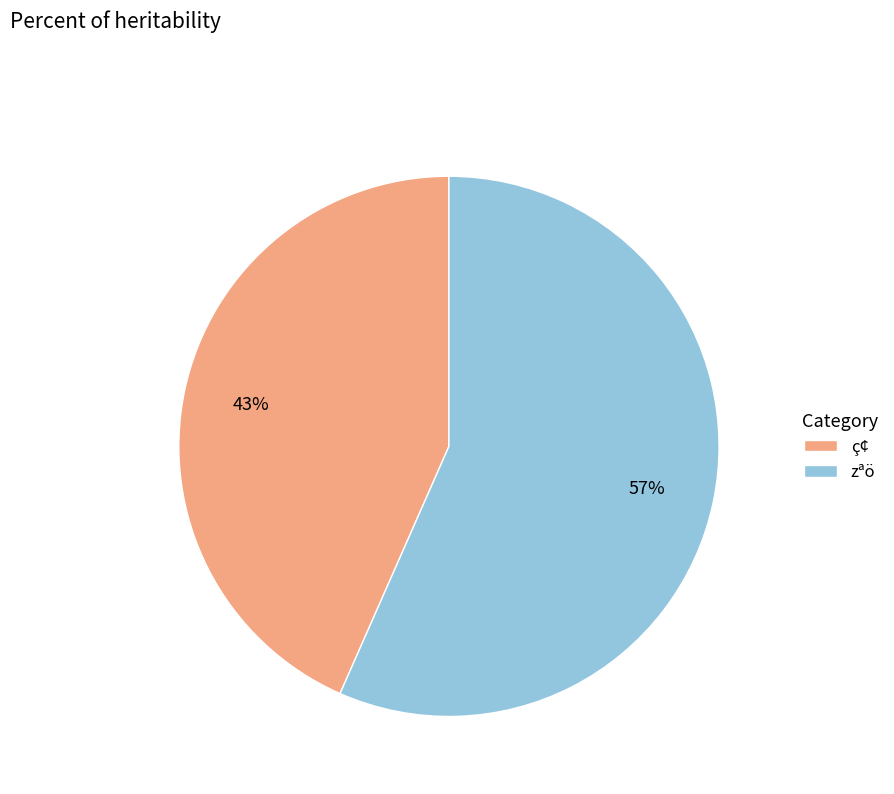

To the nearest percent, what is the combined percentage of zªö and ç¢?

100%